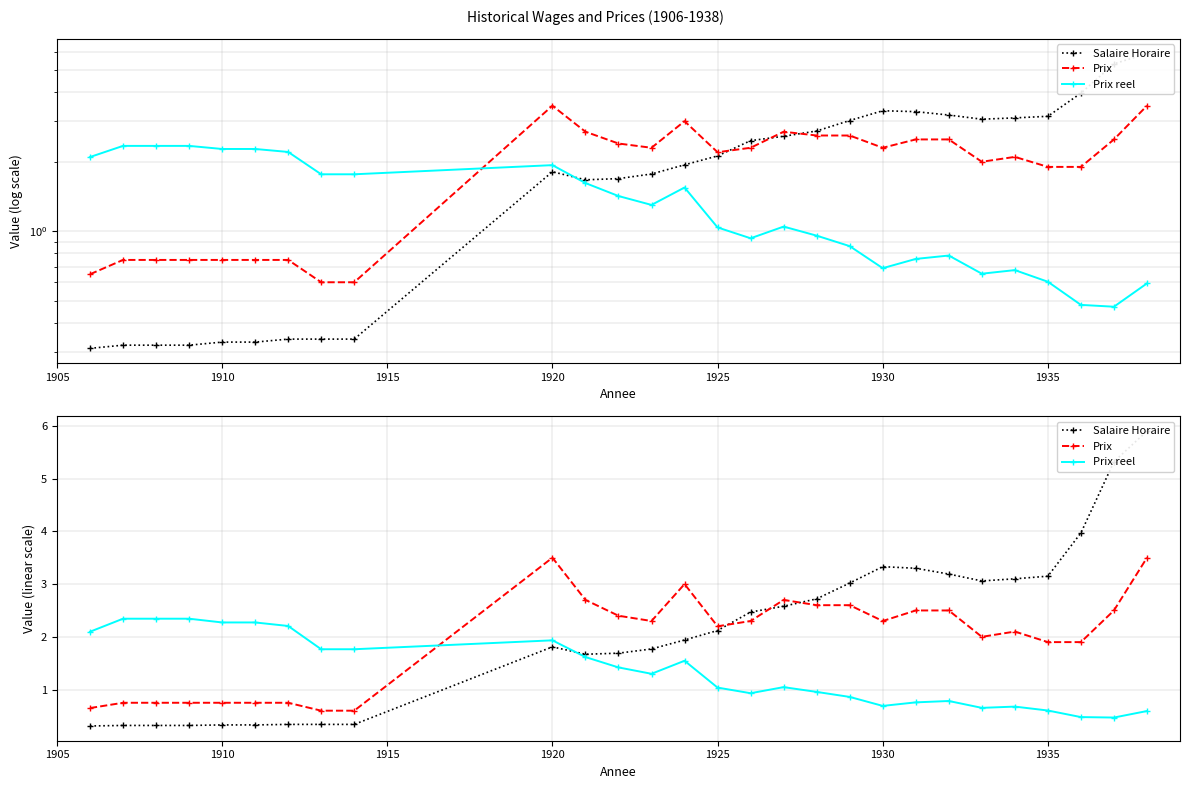

Is the value of Prix reel at 10 greater than the value of Prix at 21?

No